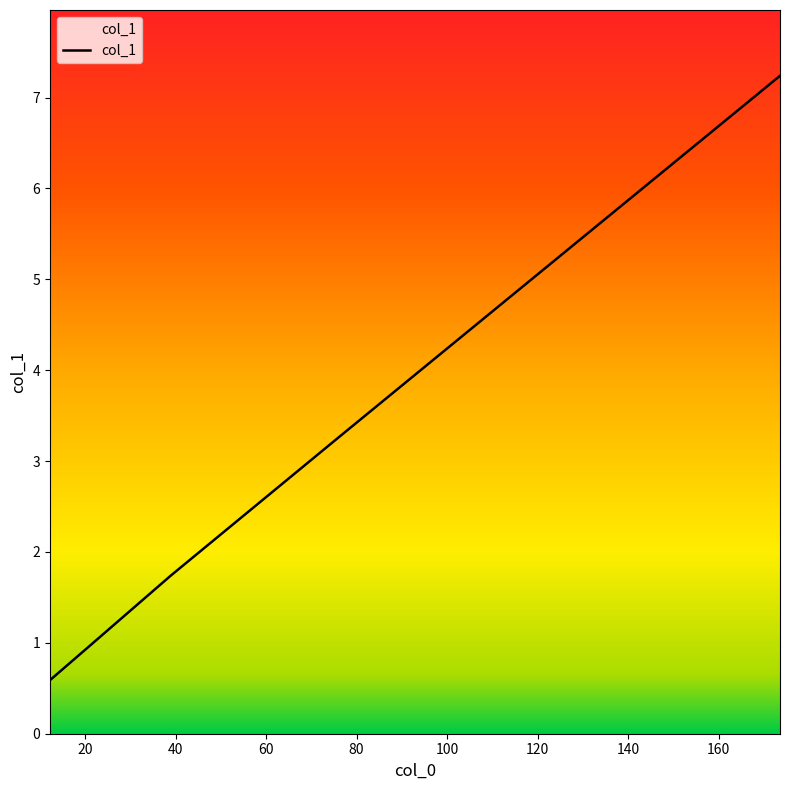

What is the minimum value shown in the chart?

0.6